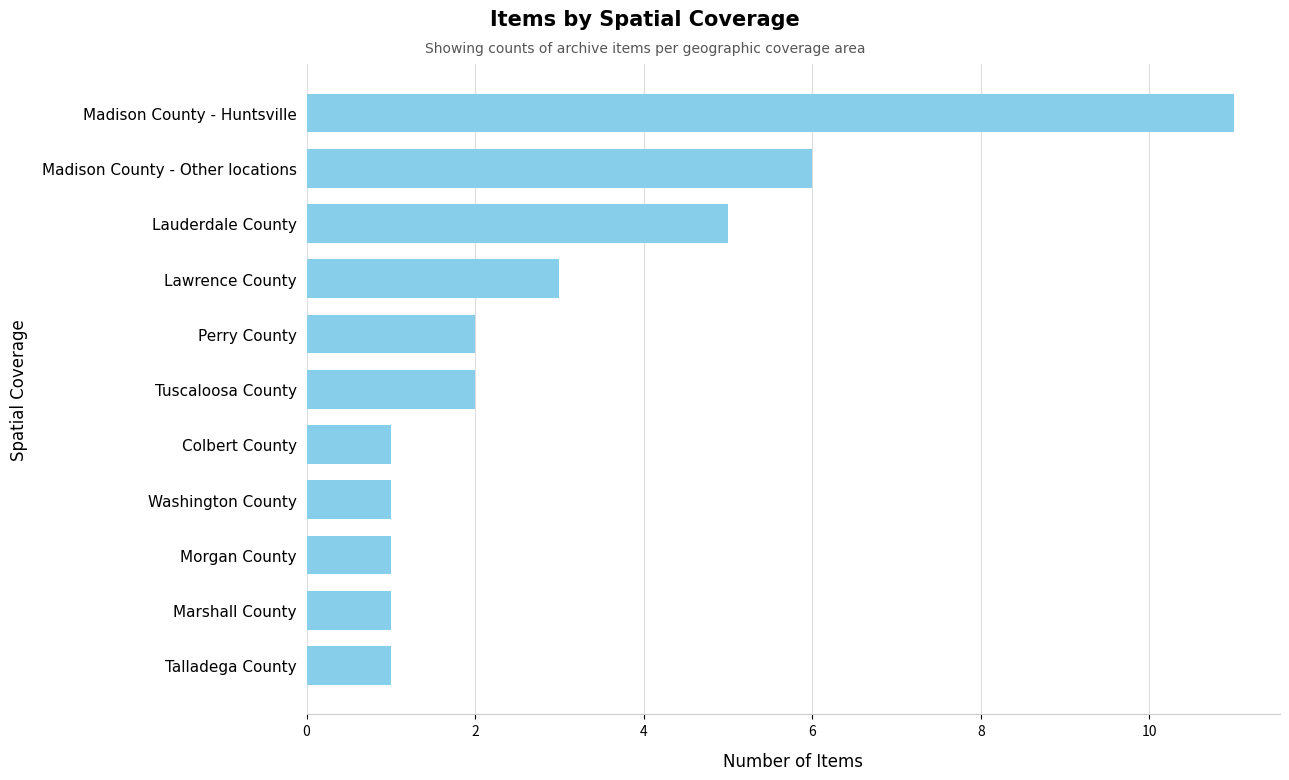

What is the maximum value shown in the chart?

11